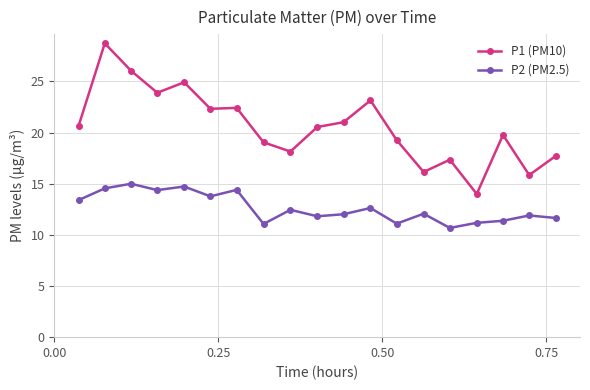

List the series in order of their overall mean, highest first.

P1 (PM10), P2 (PM2.5)